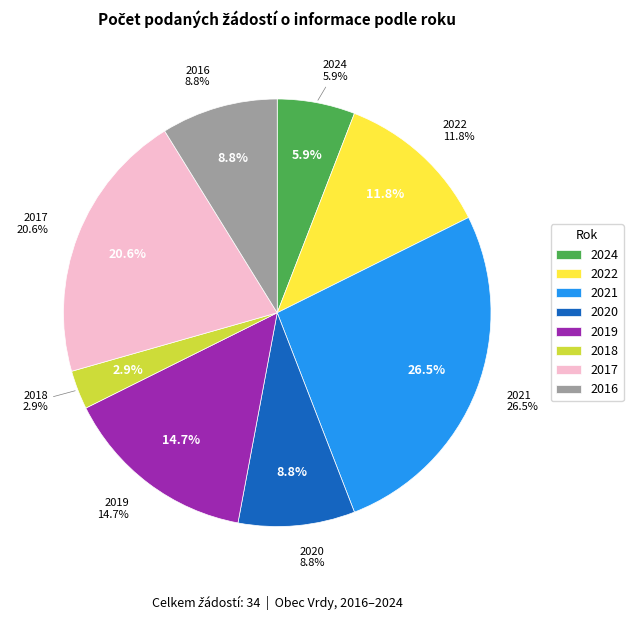

Which has a higher value, 2022 or 2024?

2022